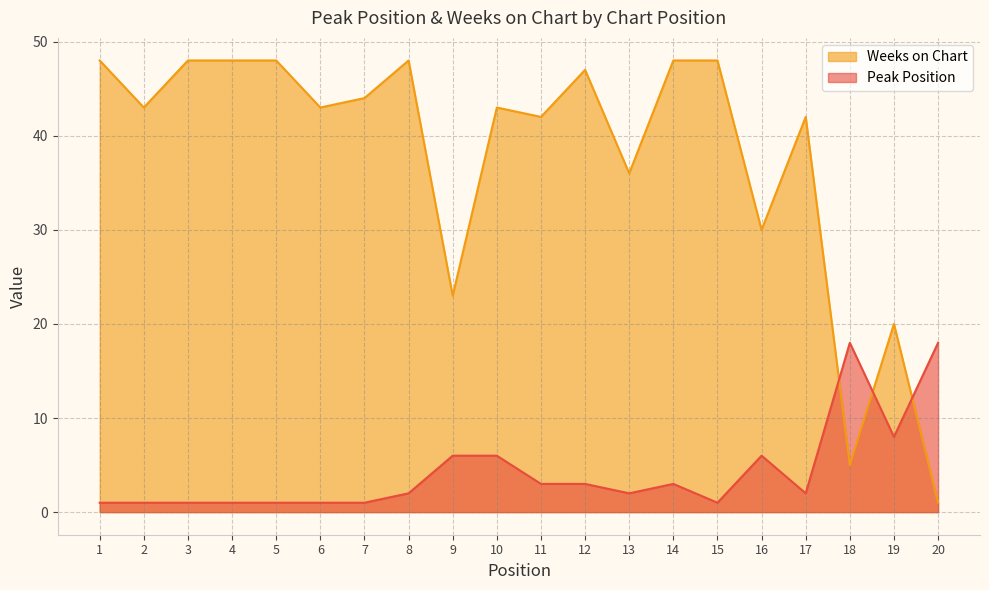

What is the value of the Weeks on Chart point at the 8th from the left?

48